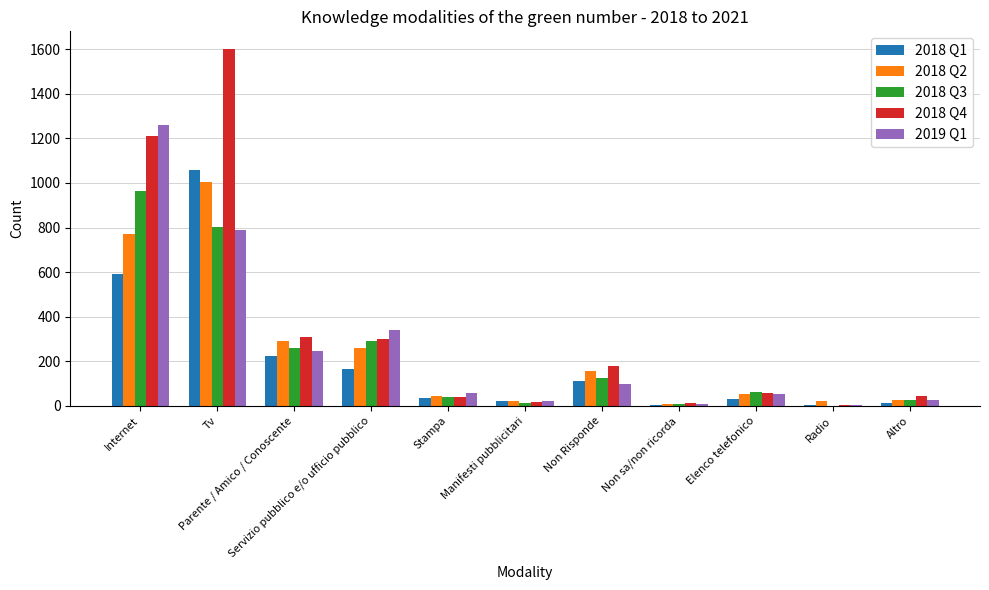

Which series has the largest total across all categories?

2018 Q4